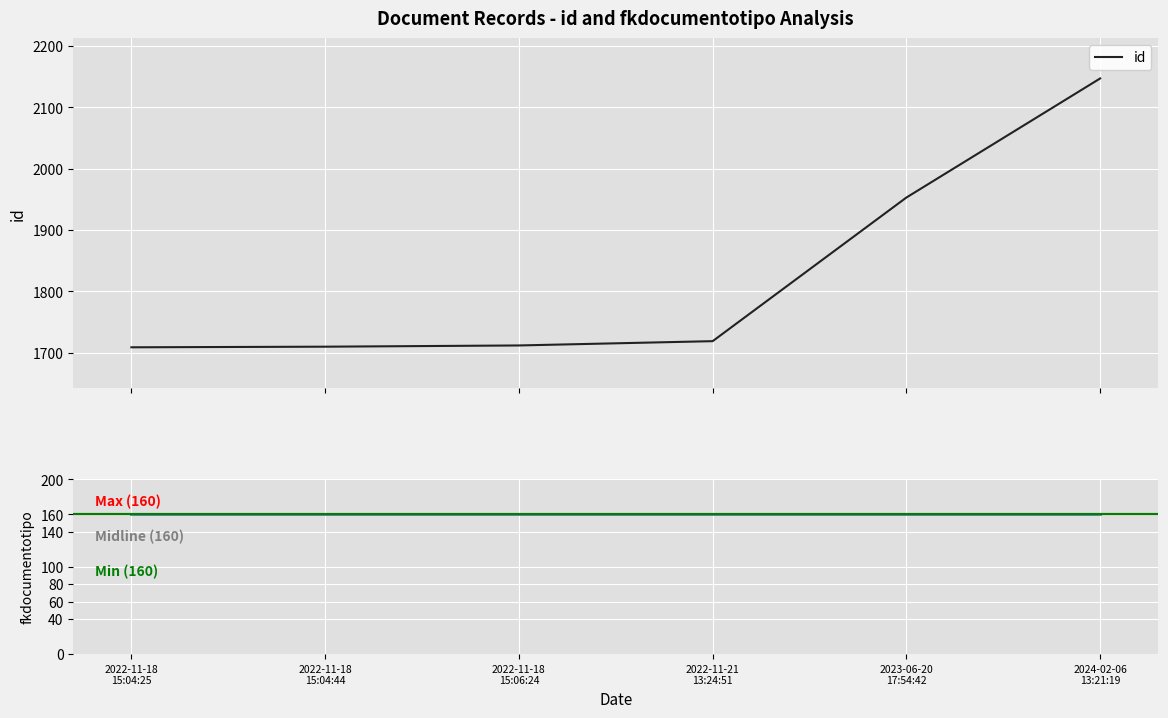

What is the difference between the maximum and minimum values in the id series?

438